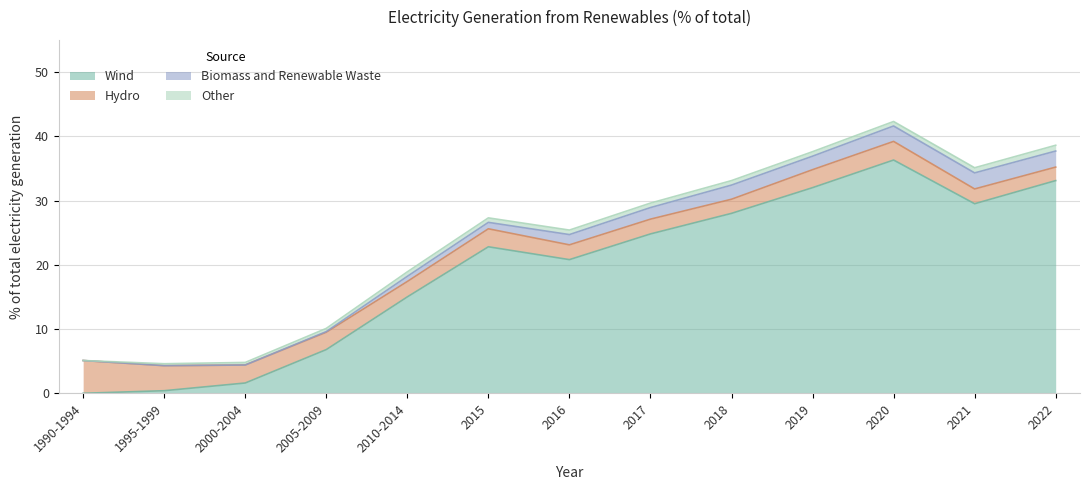

Which series has the largest range (max minus min)?

Wind